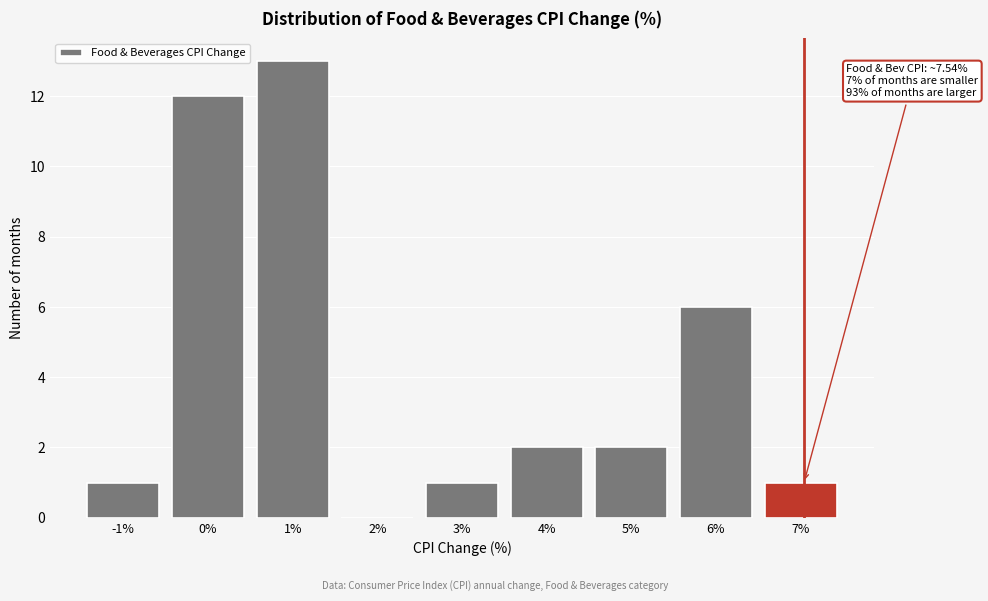

Reading left to right, what are all the values shown in this chart?

-1%=1	0%=12	1%=13	2%=0	3%=1	4%=2	5%=2	6%=6	7%=1